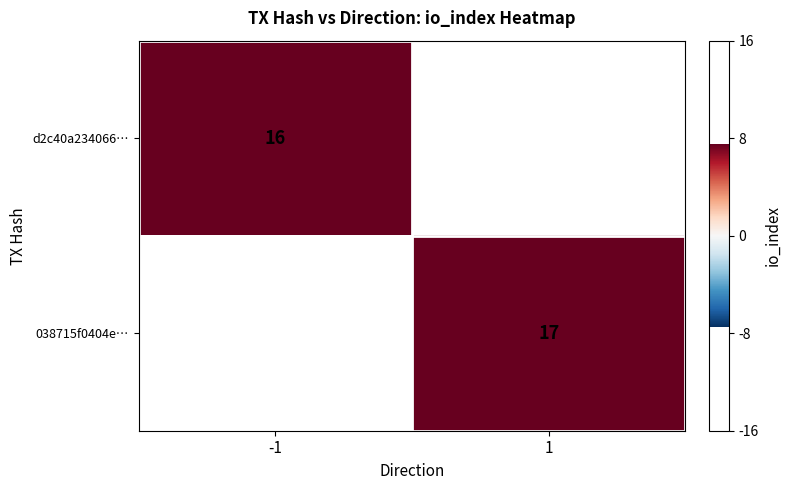

At how many categories does at least one series exceed 16?

1